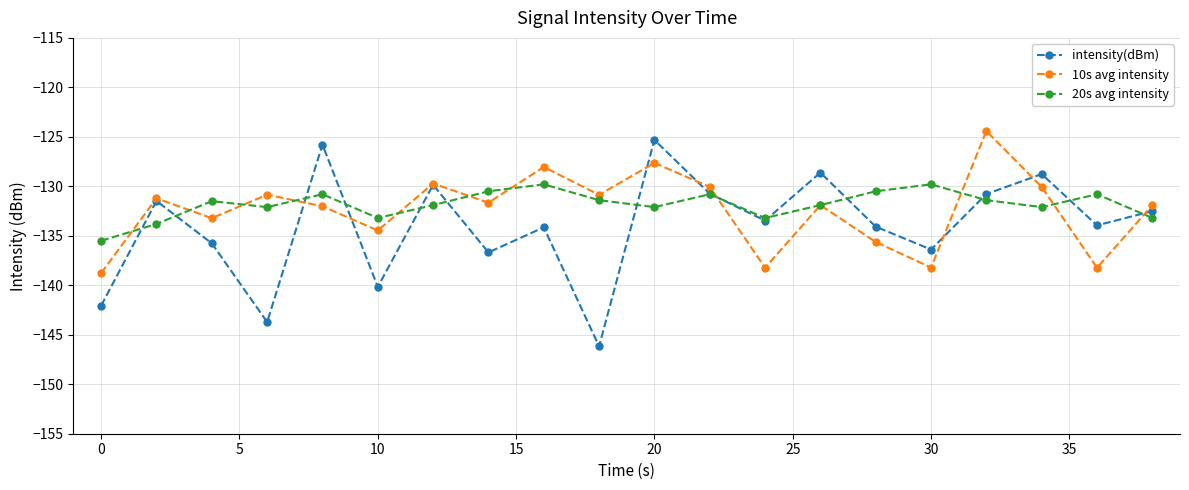

What is the value of the 20s avg intensity point at the 11th from the left?

-132.1